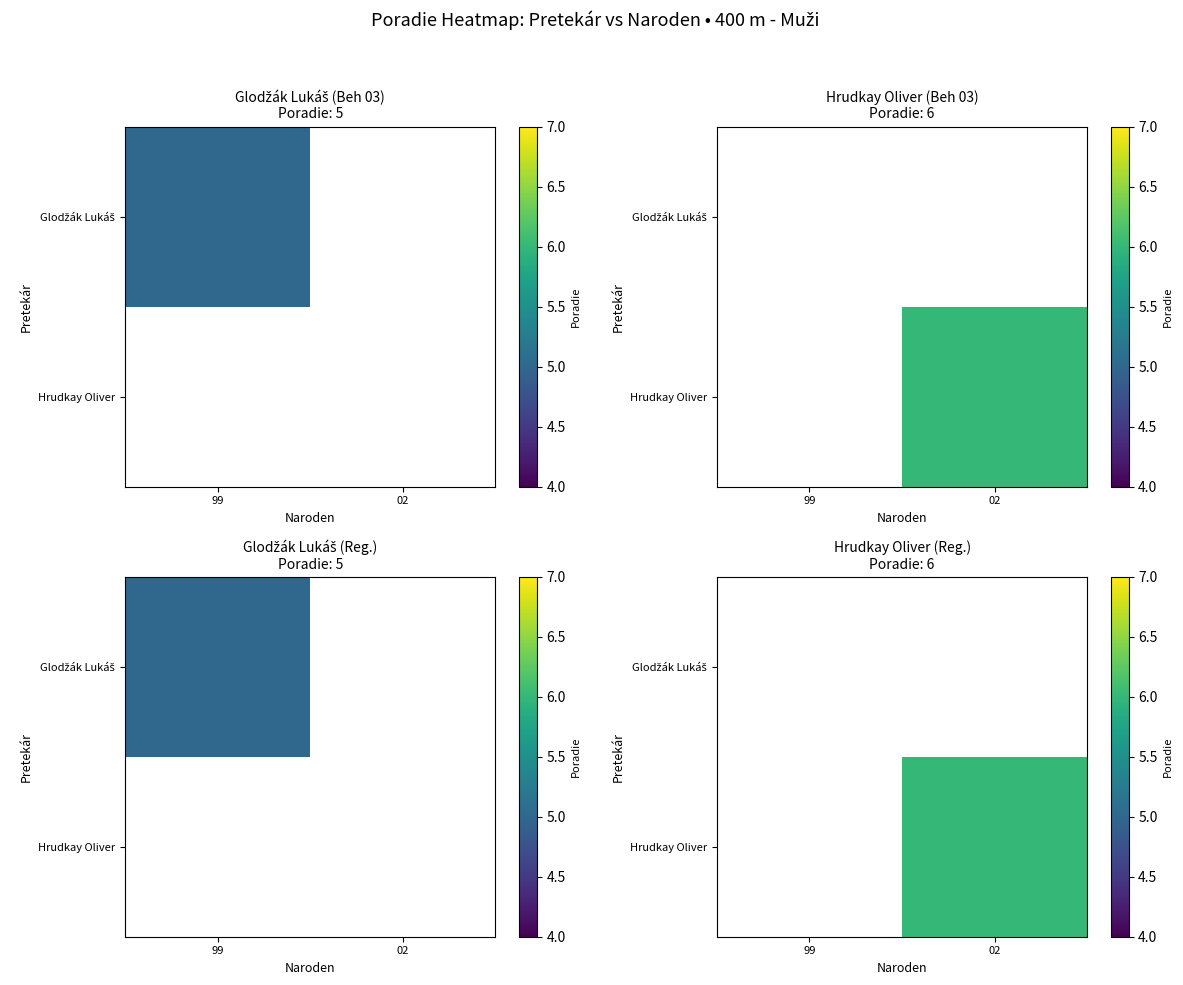

At 02, list the series in order from largest to smallest.

Glodžák Lukáš, Hrudkay Oliver